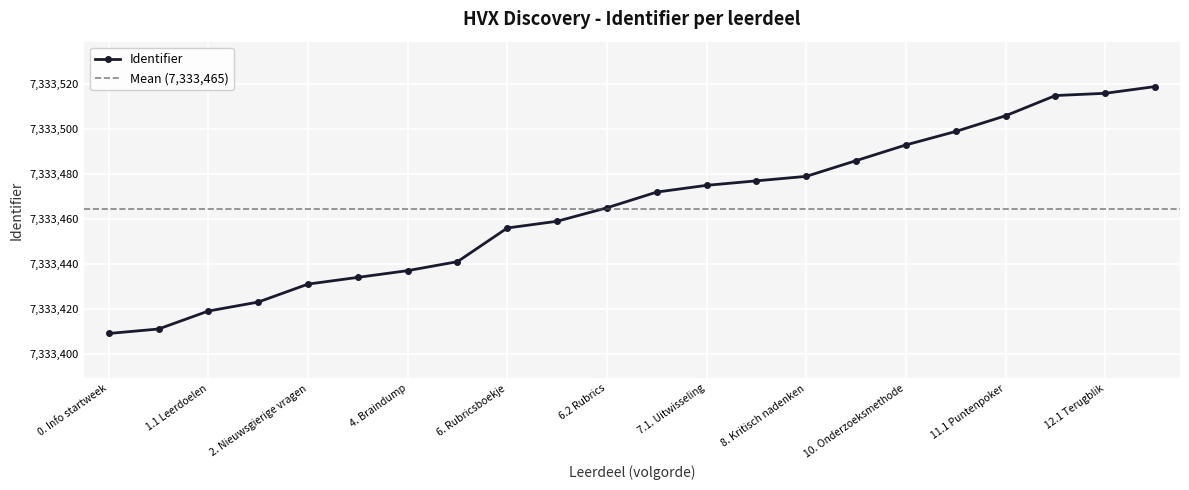

Approximately how many times larger is the value at 7.1. Uitwisseling compared to 6. Rubricsboekje?

1.0